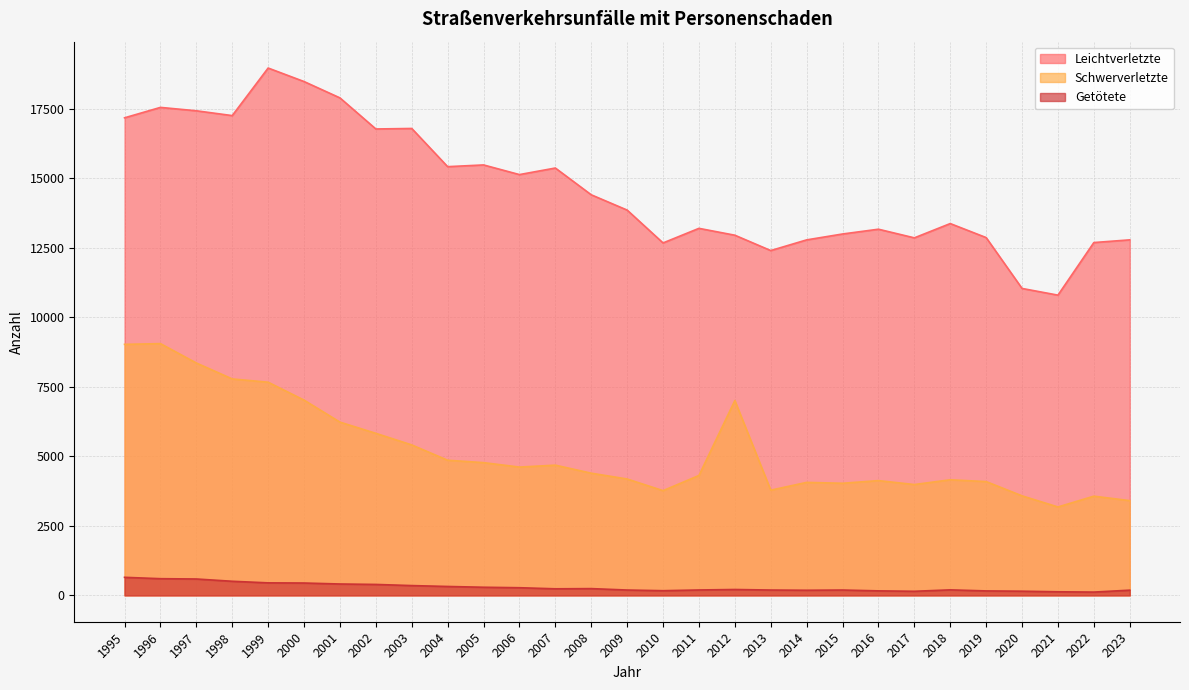

The value of Getötete at 1999 is 238. True or false?

False